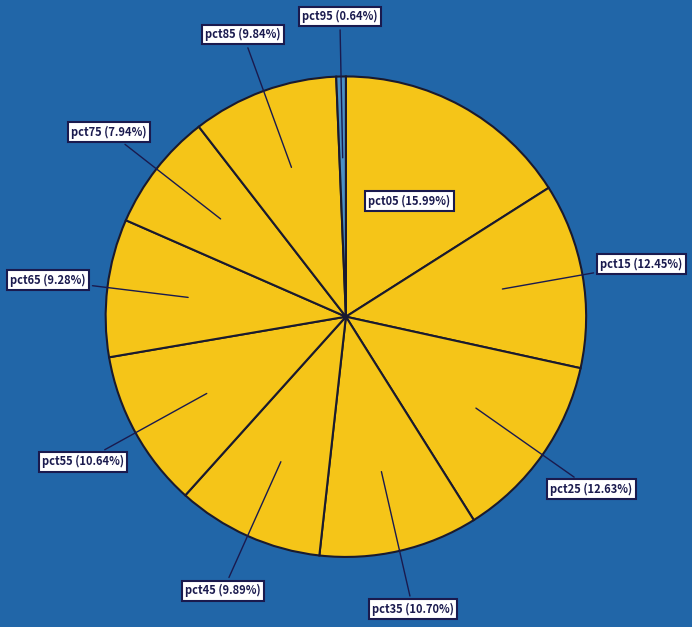

What is the largest slice in the pie chart?

pct05